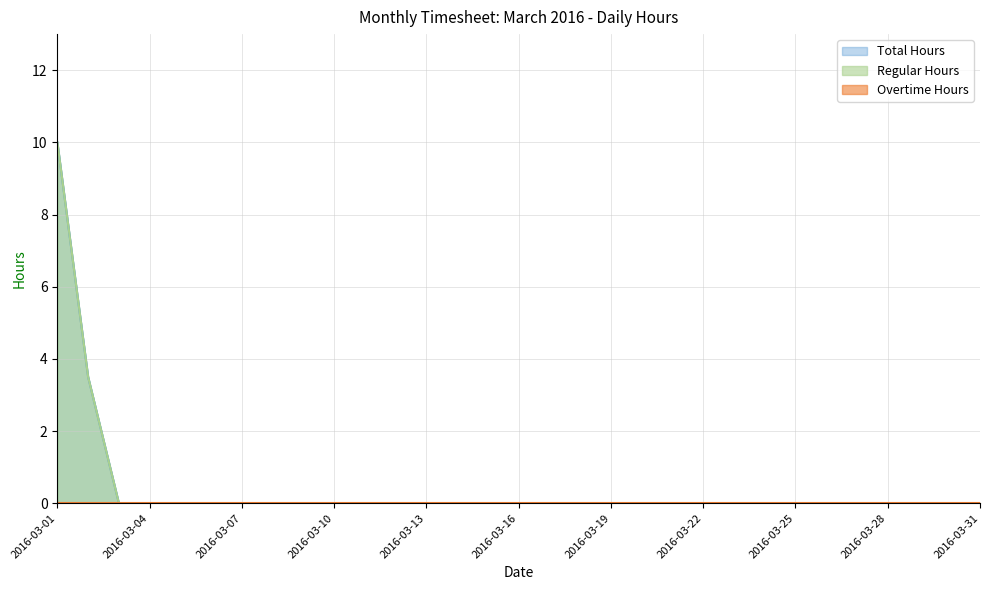

True or false: Total Hours has more than 1 interior local peaks.

False